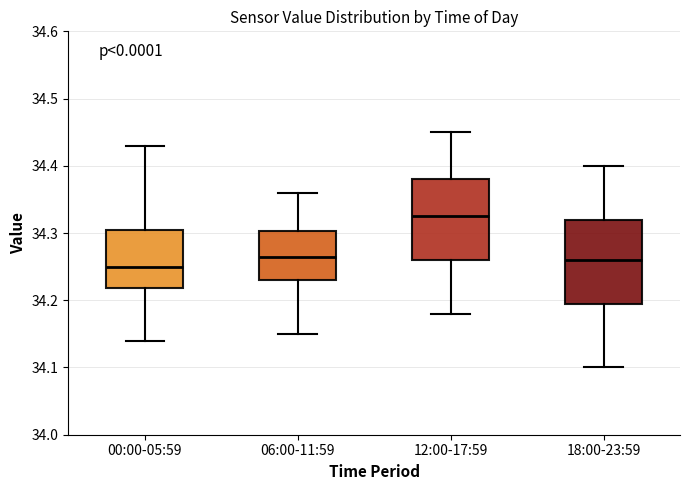

Reading left to right, read every box against the y-axis: the position of its median line, the range the box covers, and the ends of its whiskers. The values are not printed on the chart, so give them approximately, as read against the axis.

00:00-05:59: median 34.25, box 34.22 to 34.31, whiskers 34.14 to 34.43
06:00-11:59: median 34.27, box 34.23 to 34.30, whiskers 34.15 to 34.36
12:00-17:59: median 34.33, box 34.26 to 34.38, whiskers 34.18 to 34.45
18:00-23:59: median 34.26, box 34.20 to 34.32, whiskers 34.10 to 34.40